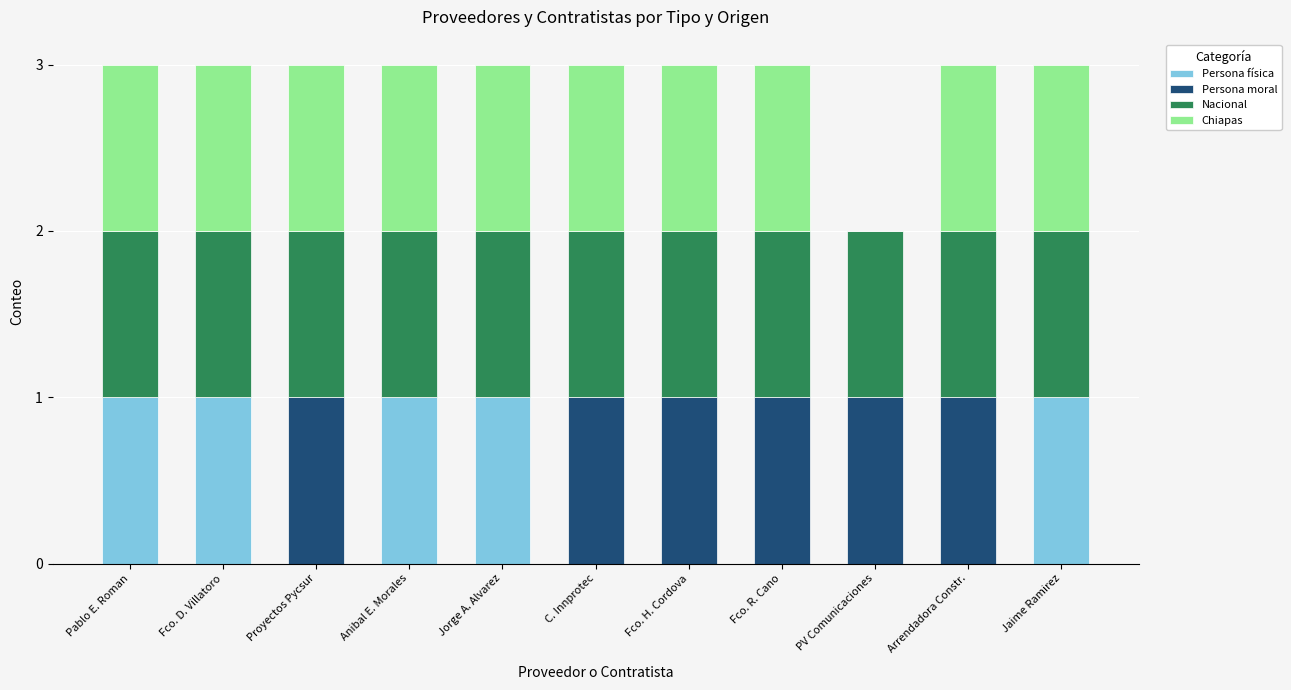

What is the total value across all series at C. Innprotec?

3